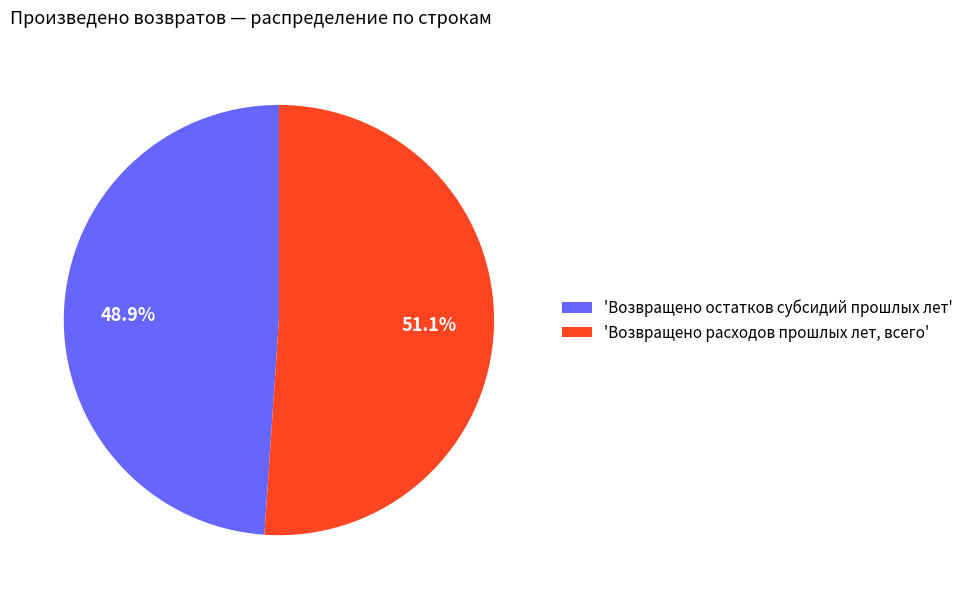

Approximately how many times larger is the value at 'Возвращено остатков субсидий прошлых лет' compared to 'Возвращено расходов прошлых лет, всего'?

1.0